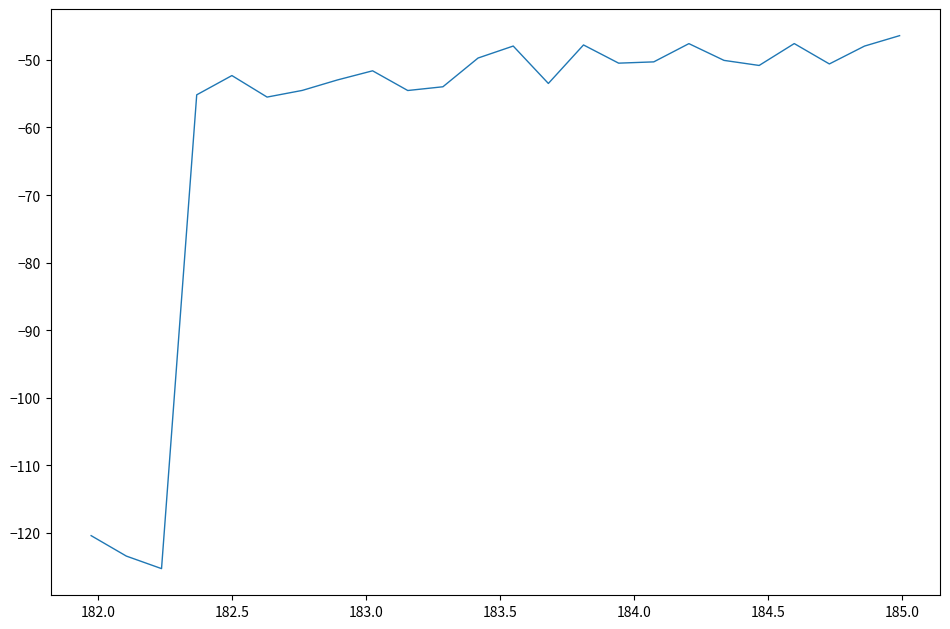

What is the maximum value shown in the chart?

-46.4